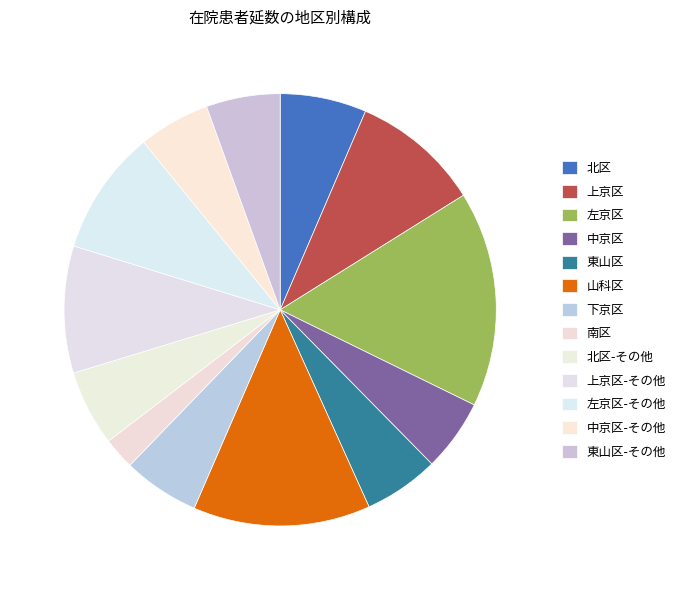

To the nearest percent, what is the average slice percentage?

8%